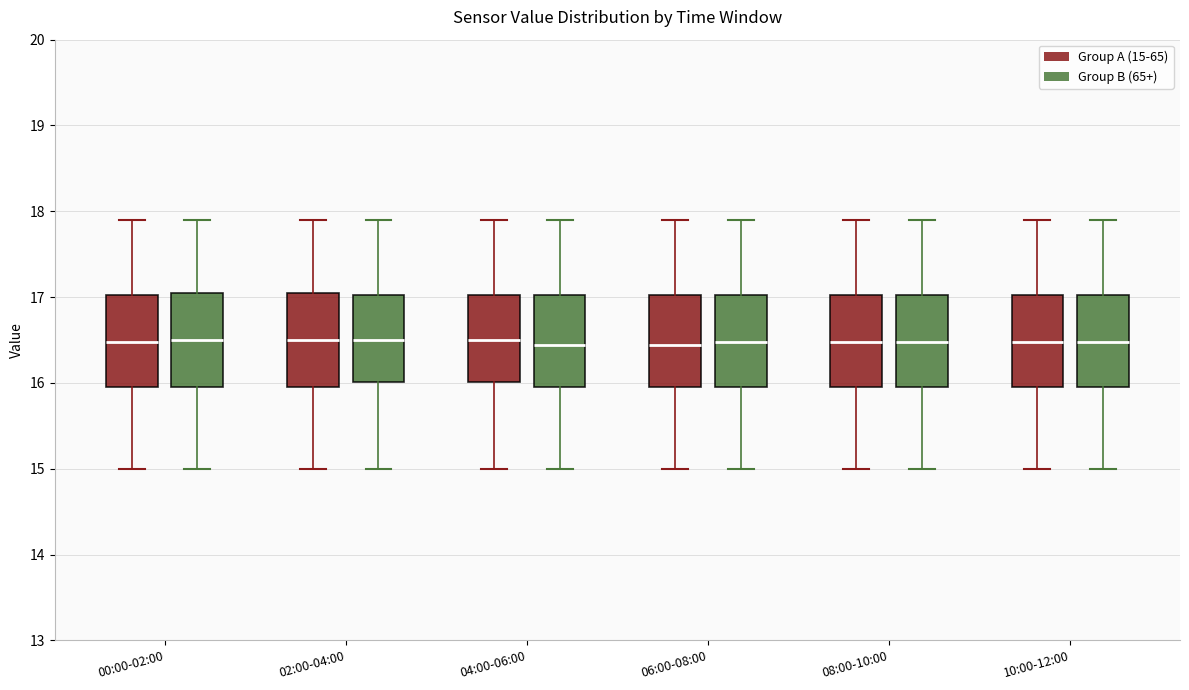

Reading left to right, transcribe this box plot: for each box, give where its median line is, the range the box spans, and where its two whiskers end, as read against the y-axis. The values are not printed on the chart, so give them approximately, as read against the axis.

00:00-02:00 (Group A (15-65)): median 16.5, box 16.0 to 17.0, whiskers 15.0 to 17.9
00:00-02:00 (Group B (65+)): median 16.5, box 16.0 to 17.1, whiskers 15.0 to 17.9
02:00-04:00 (Group A (15-65)): median 16.5, box 16.0 to 17.1, whiskers 15.0 to 17.9
02:00-04:00 (Group B (65+)): median 16.5, box 16.0 to 17.0, whiskers 15.0 to 17.9
04:00-06:00 (Group A (15-65)): median 16.5, box 16.0 to 17.0, whiskers 15.0 to 17.9
04:00-06:00 (Group B (65+)): median 16.4, box 16.0 to 17.0, whiskers 15.0 to 17.9
06:00-08:00 (Group A (15-65)): median 16.4, box 16.0 to 17.0, whiskers 15.0 to 17.9
06:00-08:00 (Group B (65+)): median 16.5, box 16.0 to 17.0, whiskers 15.0 to 17.9
08:00-10:00 (Group A (15-65)): median 16.5, box 16.0 to 17.0, whiskers 15.0 to 17.9
08:00-10:00 (Group B (65+)): median 16.5, box 16.0 to 17.0, whiskers 15.0 to 17.9
10:00-12:00 (Group A (15-65)): median 16.5, box 16.0 to 17.0, whiskers 15.0 to 17.9
10:00-12:00 (Group B (65+)): median 16.5, box 16.0 to 17.0, whiskers 15.0 to 17.9